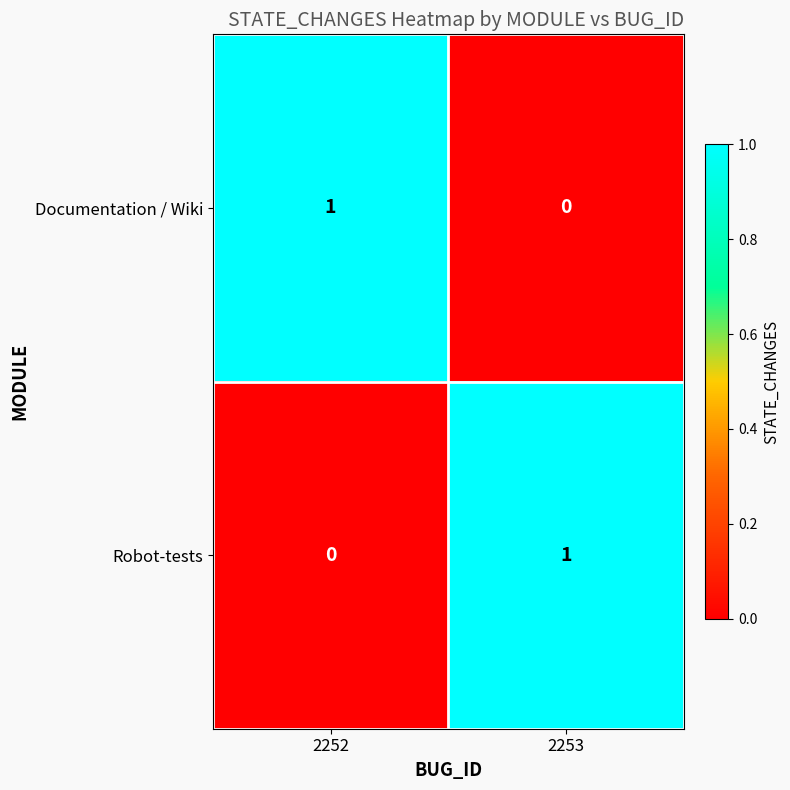

Which category has the lowest value in the Documentation / Wiki series?

2253